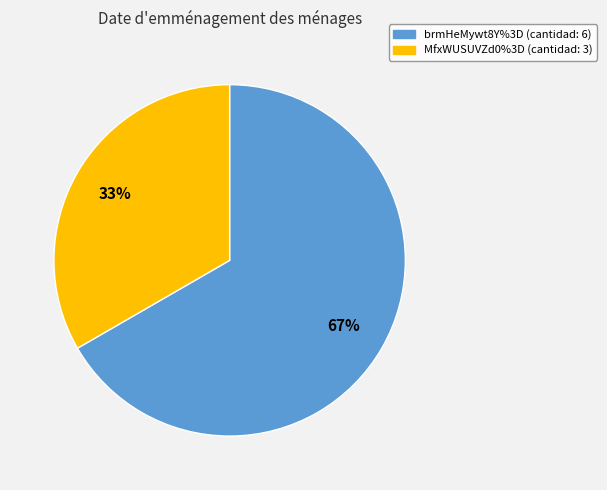

Does MfxWUSUVZd0%3D represent more than half of the total?

No